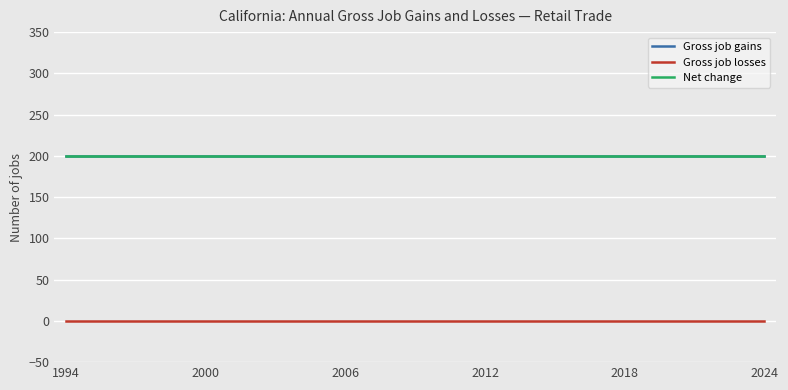

Is this an area chart (filled region under the line)?

No